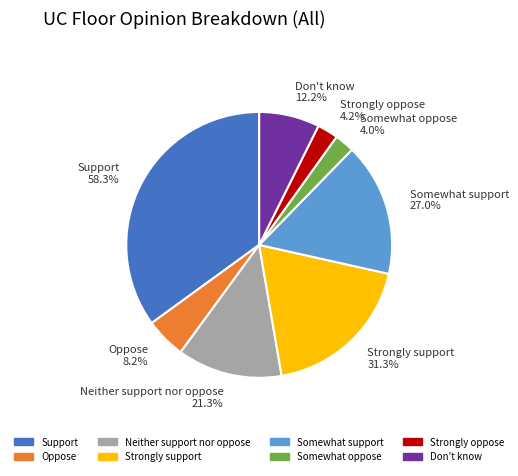

The Support slice represents 50% of the pie. True or false?

False